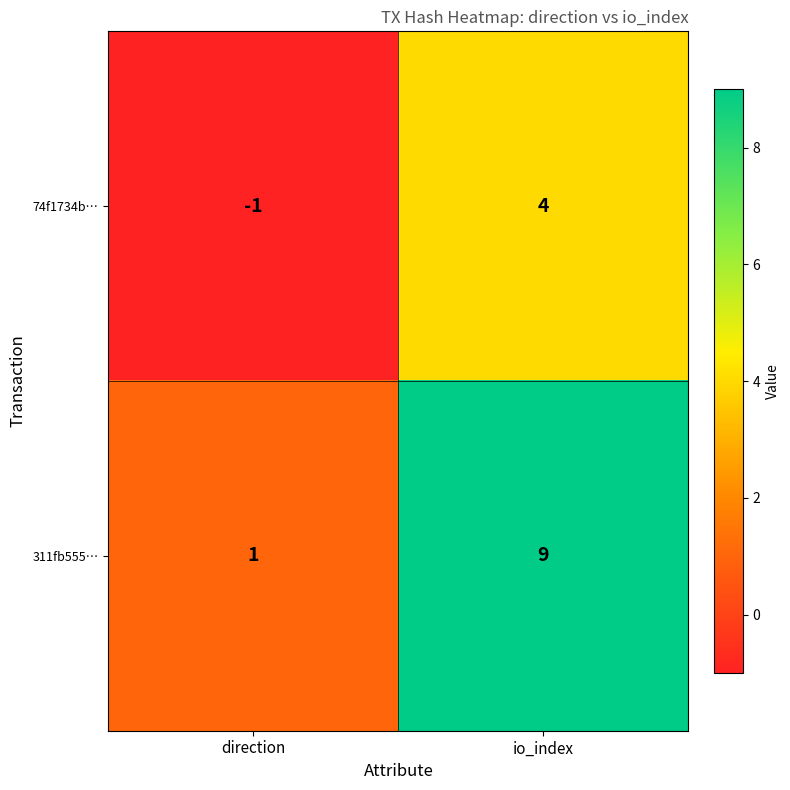

What is the sum of all 74f1734b… values?

3